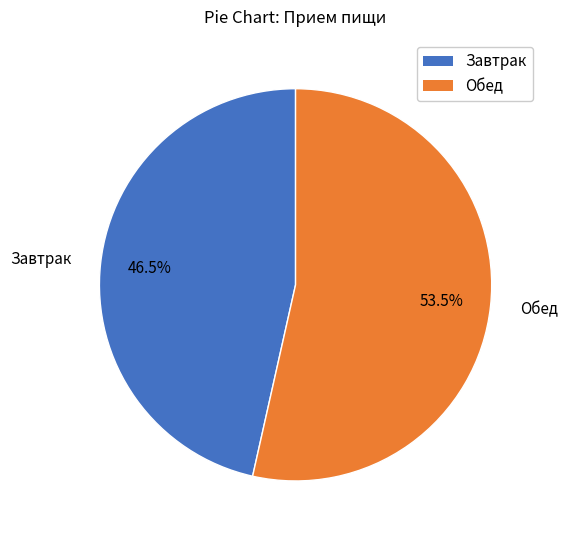

Rank the categories by value from lowest to highest.

Завтрак, Обед